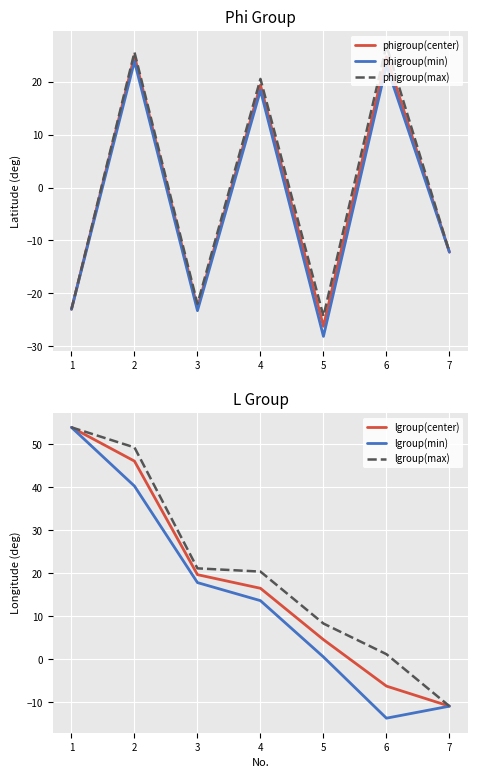

Is it true that lgroup(max) equals 8.3 at 5?

True